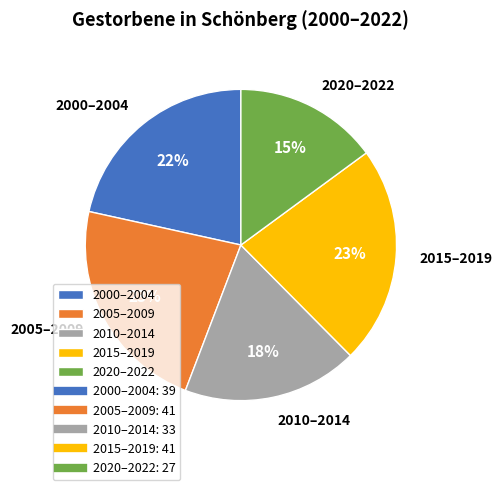

What is the smallest slice in the pie chart?

2020–2022